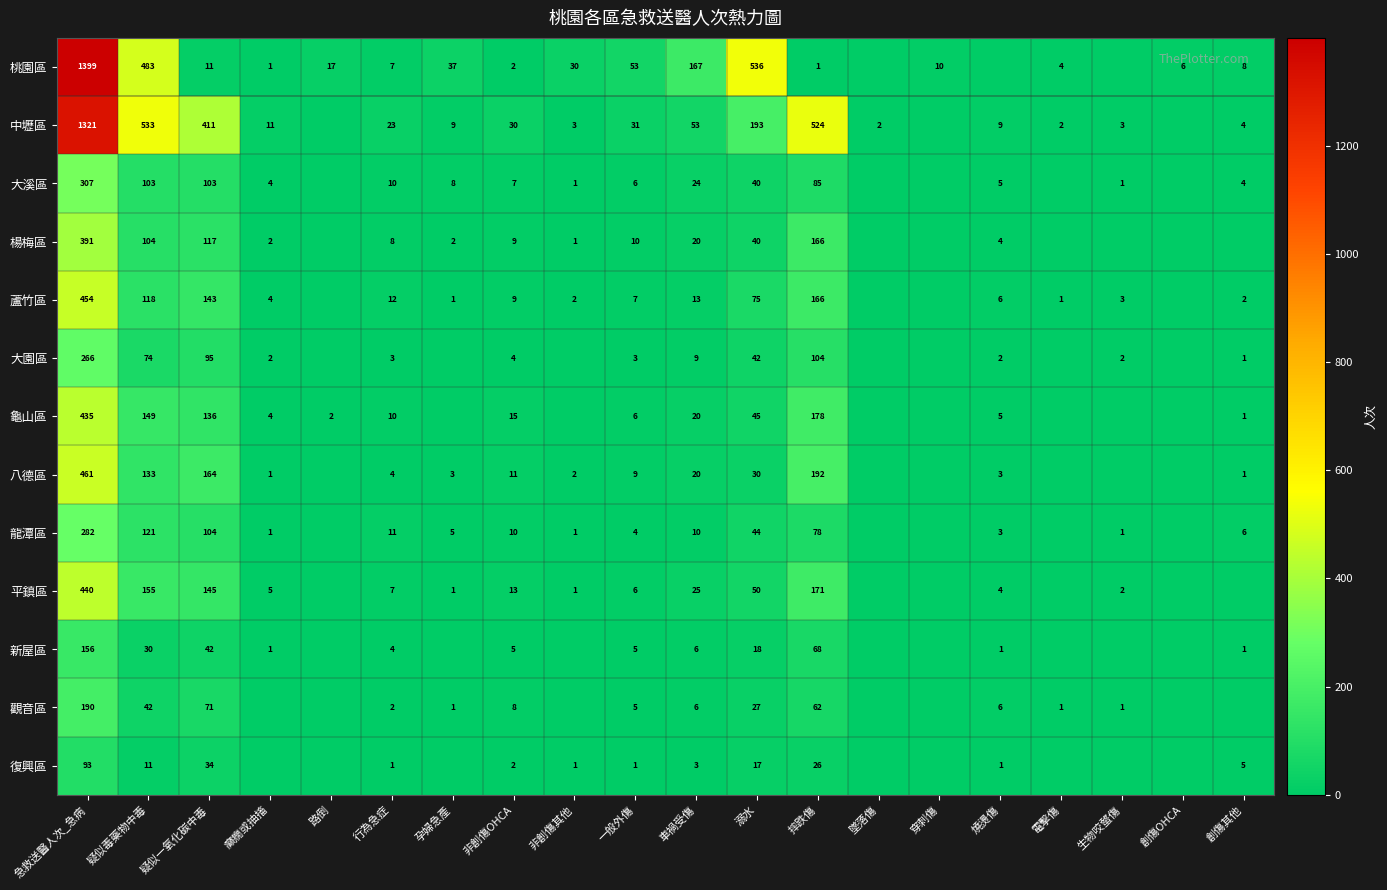

Which has a higher value, 非創傷其他 or 一般外傷?

一般外傷